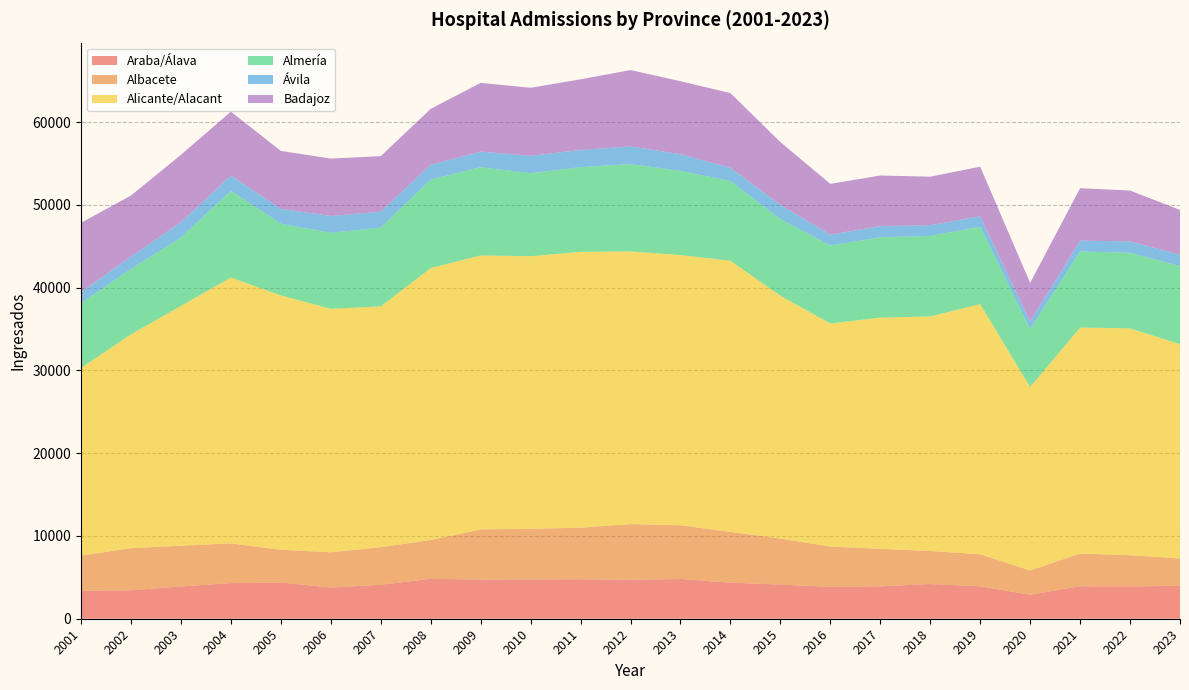

Reading left to right, transcribe all the data shown in this chart.

Araba/Álava: 3381	3440	3897	4303	4377	3767	4111	4821	4730	4753	4771	4703	4798	4359	4123	3854	3910	4196	3920	2897	3923	3900	3982
Albacete: 4251	5083	4921	4796	3956	4261	4535	4684	6053	6108	6228	6725	6493	6132	5565	4861	4533	3990	3867	2934	3944	3772	3291
Alicante/Alacant: 22667	25842	28970	32122	30725	29410	29089	32852	33104	32931	33322	32947	32642	32754	29332	26952	27931	28328	30222	22159	27308	27406	25900
Almería: 7845	7889	8277	10463	8661	9175	9518	10699	10658	10029	10236	10548	10177	9626	9251	9423	9697	9738	9348	6975	9199	9132	9425
Ávila: 1322	1500	1842	1854	1793	2042	1915	1784	1884	2101	2074	2138	2008	1611	1737	1312	1360	1292	1272	954	1302	1377	1371
Badajoz: 8364	7369	8140	7719	7008	6936	6716	6755	8308	8221	8534	9223	8821	9018	7577	6135	6114	5860	5981	4651	6337	6143	5418